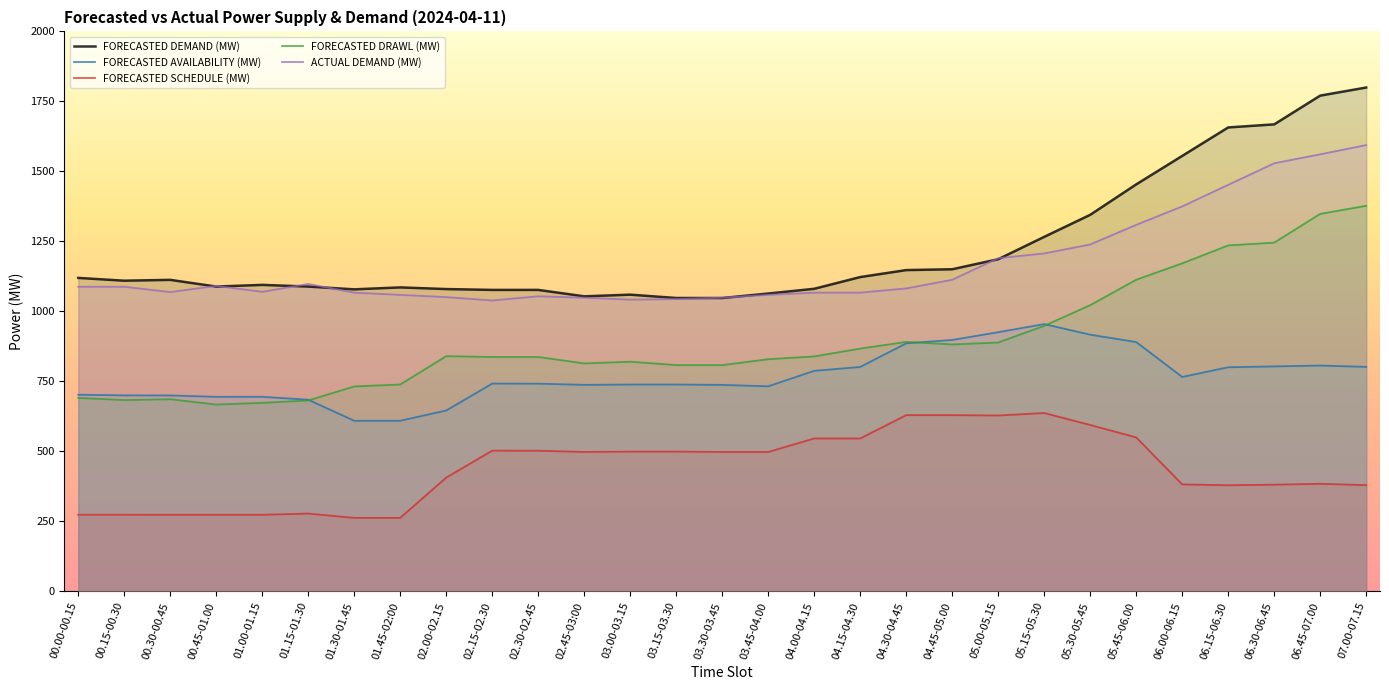

How many values in the FORECASTED SCHEDULE (MW) series exceed 497?

15